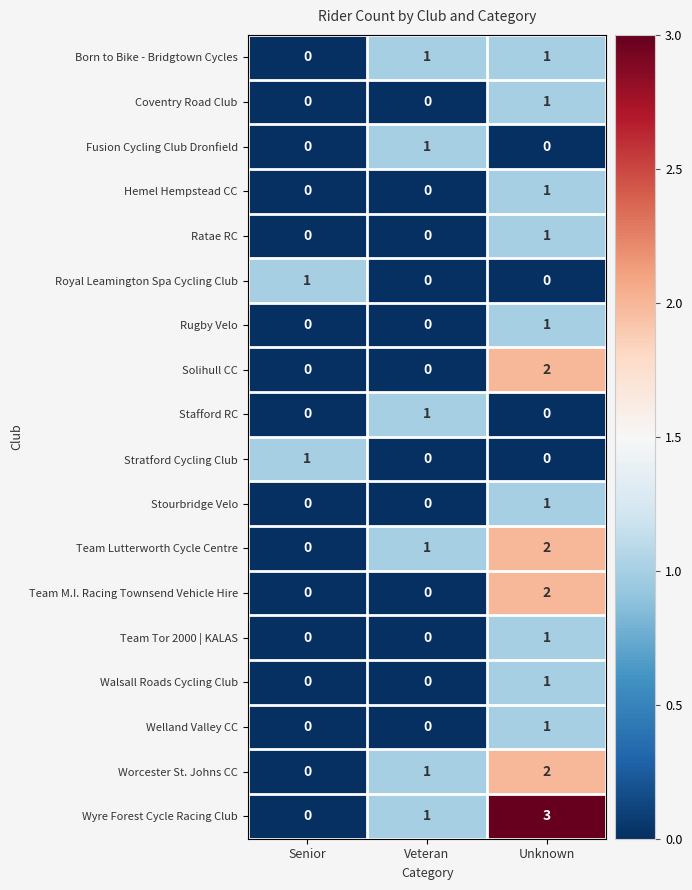

What is the sum of all Wyre Forest Cycle Racing Club values?

4